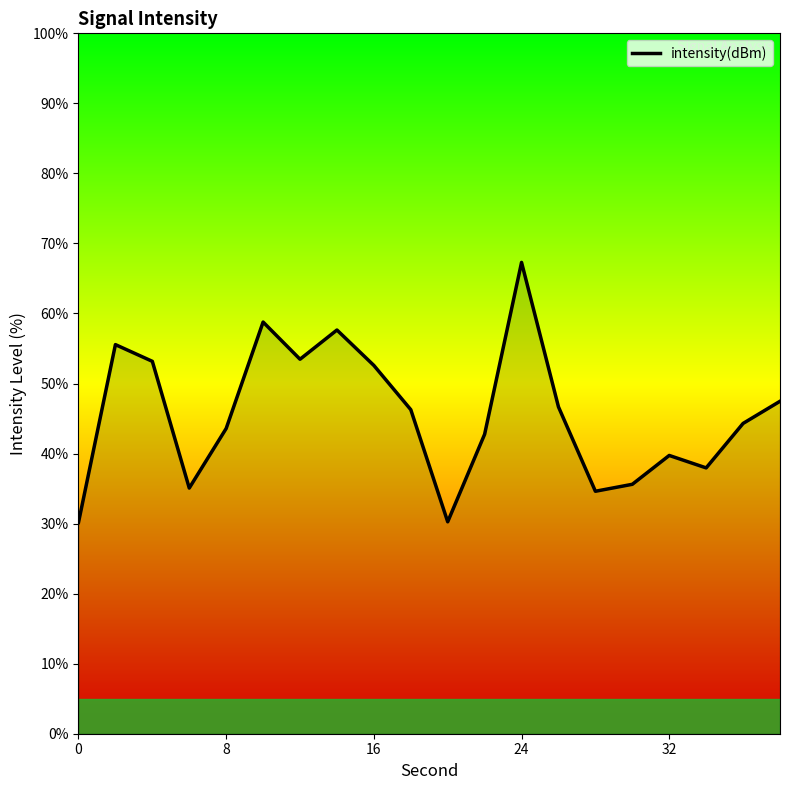

What is the difference between the maximum and minimum values?

37.1